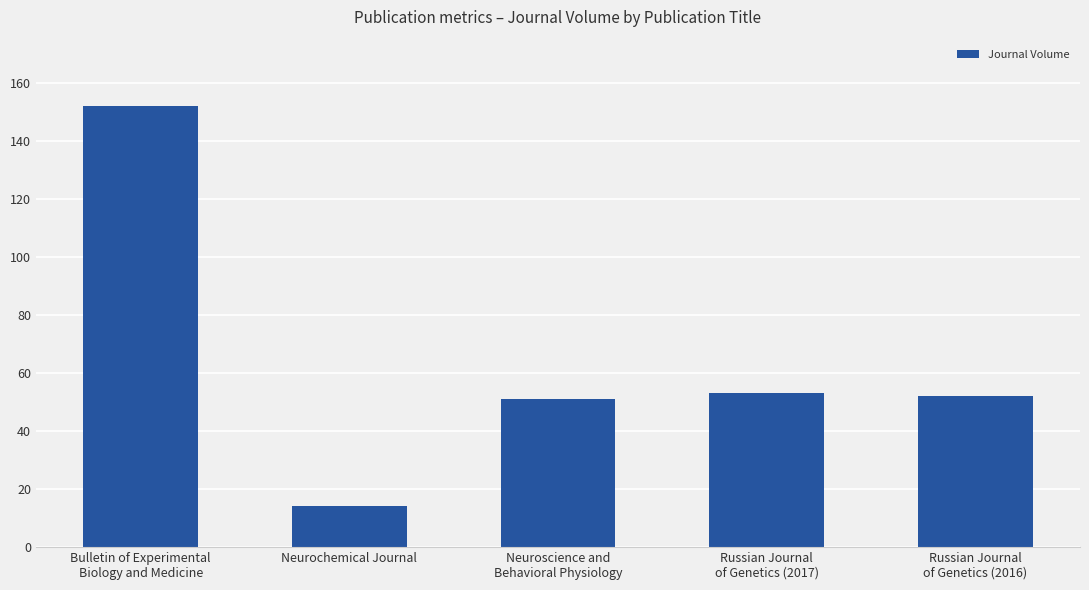

Does the chart contain any negative values?

No